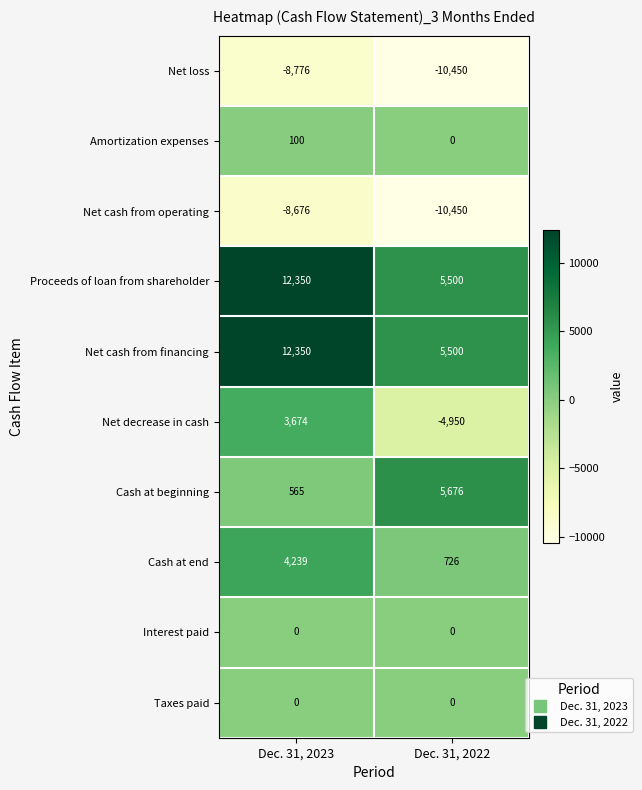

Reading right to left, what are all the values shown in this chart?

Net loss: Dec. 31, 2022=-10450	Dec. 31, 2023=-8776
Amortization expenses: Dec. 31, 2022=0	Dec. 31, 2023=100
Net cash from operating: Dec. 31, 2022=-10450	Dec. 31, 2023=-8676
Proceeds of loan from shareholder: Dec. 31, 2022=5500	Dec. 31, 2023=12350
Net cash from financing: Dec. 31, 2022=5500	Dec. 31, 2023=12350
Net decrease in cash: Dec. 31, 2022=-4950	Dec. 31, 2023=3674
Cash at beginning: Dec. 31, 2022=5676	Dec. 31, 2023=565
Cash at end: Dec. 31, 2022=726	Dec. 31, 2023=4239
Interest paid: Dec. 31, 2022=0	Dec. 31, 2023=0
Taxes paid: Dec. 31, 2022=0	Dec. 31, 2023=0